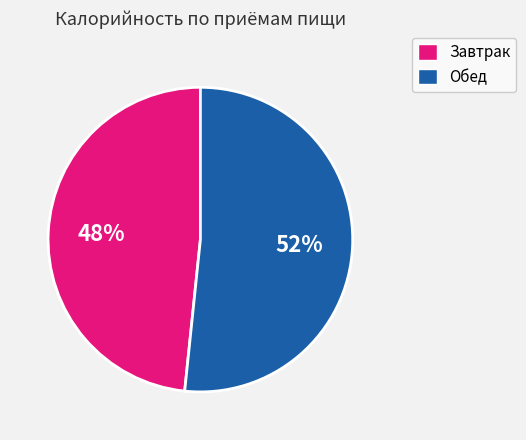

What percentage is the Обед slice, to the nearest percent?

52%